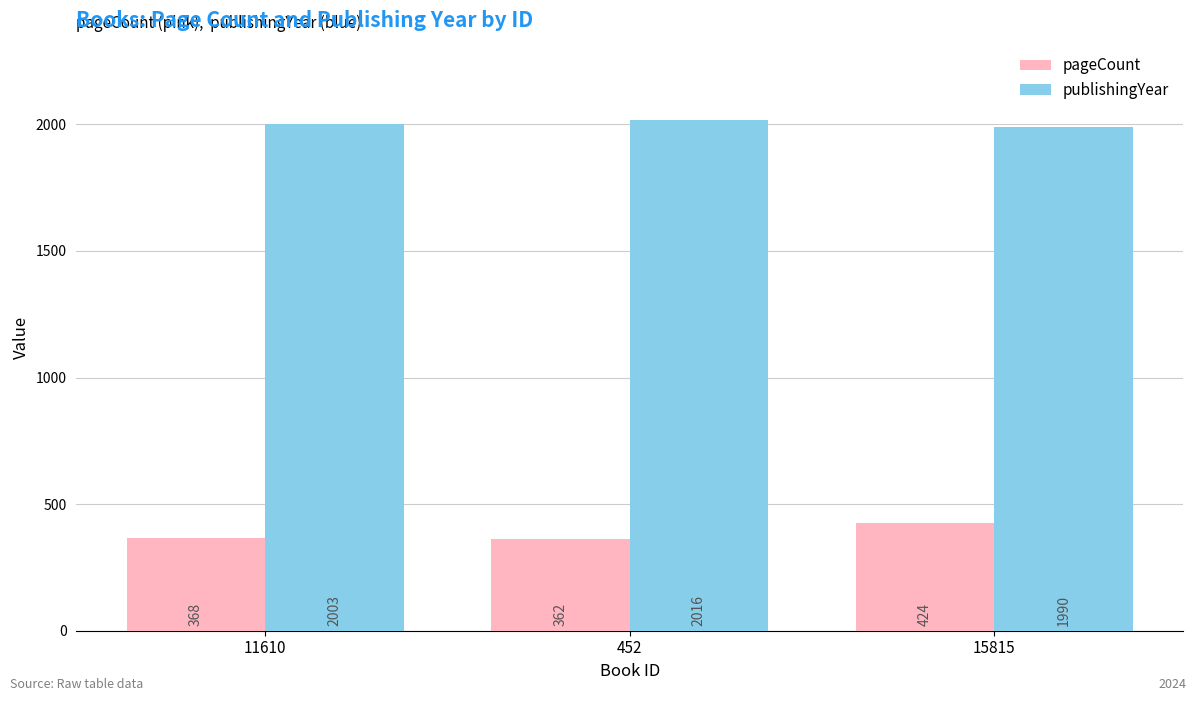

True or false: pageCount has a value of 362 at 452.

True